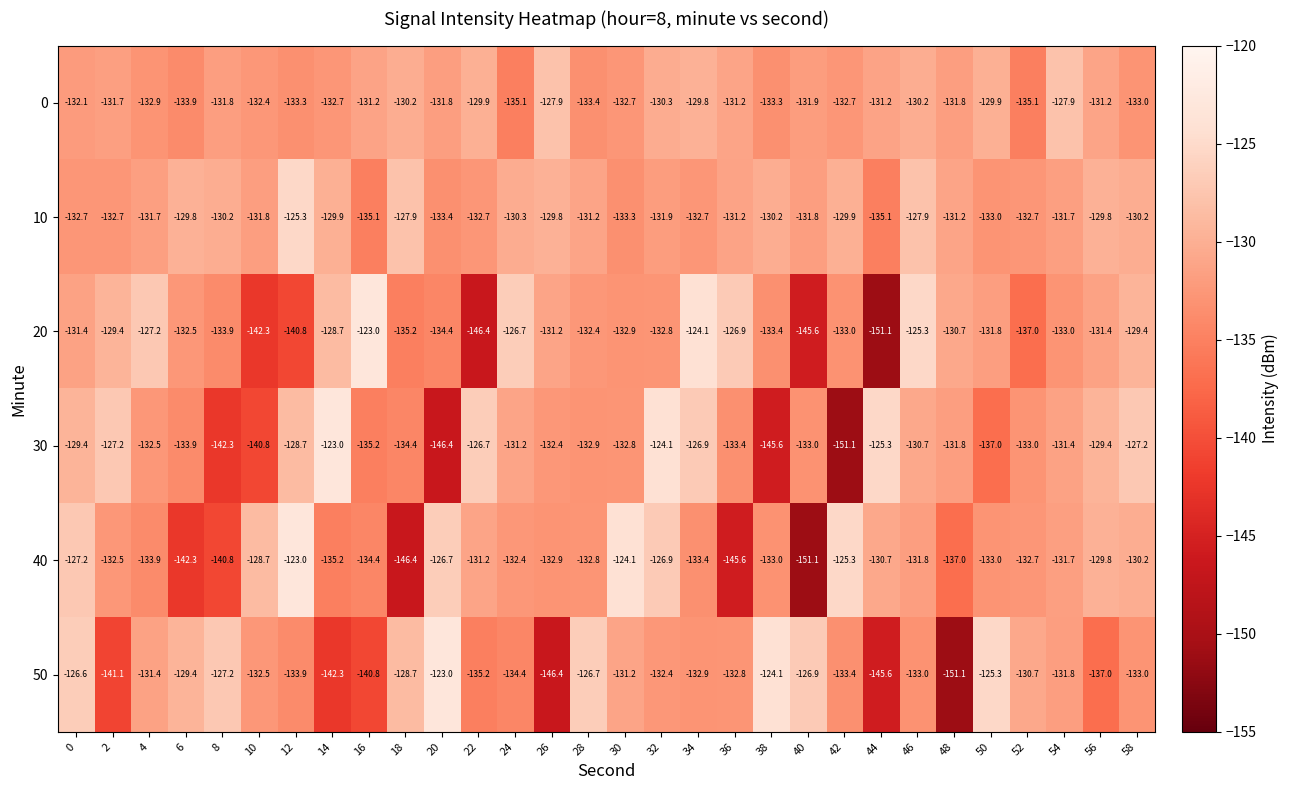

Which series has the largest total across all categories?

10